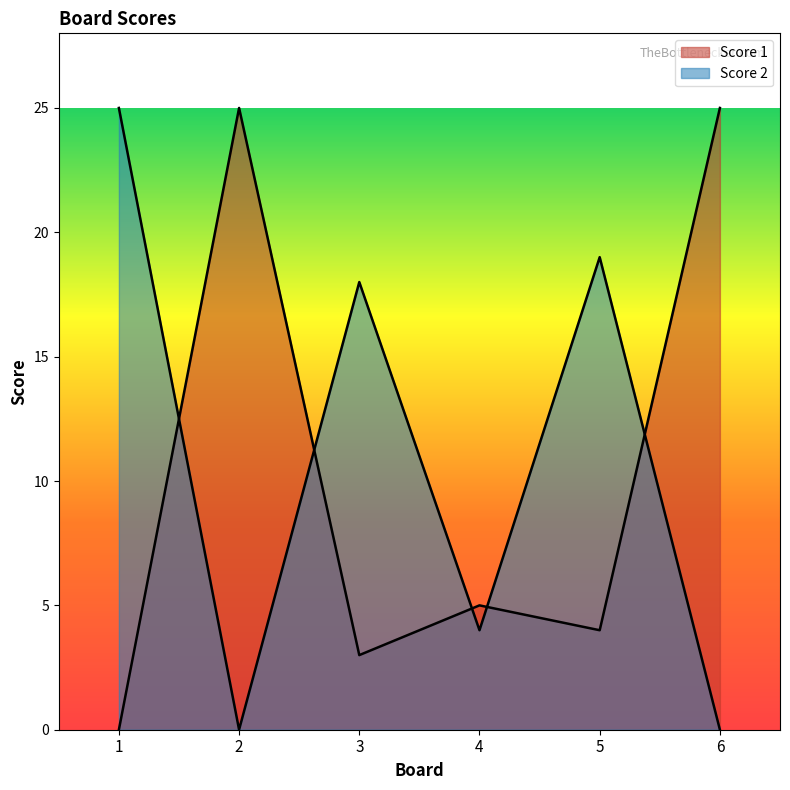

Rank the series at 2 from lowest to highest value.

Score 2, Score 1